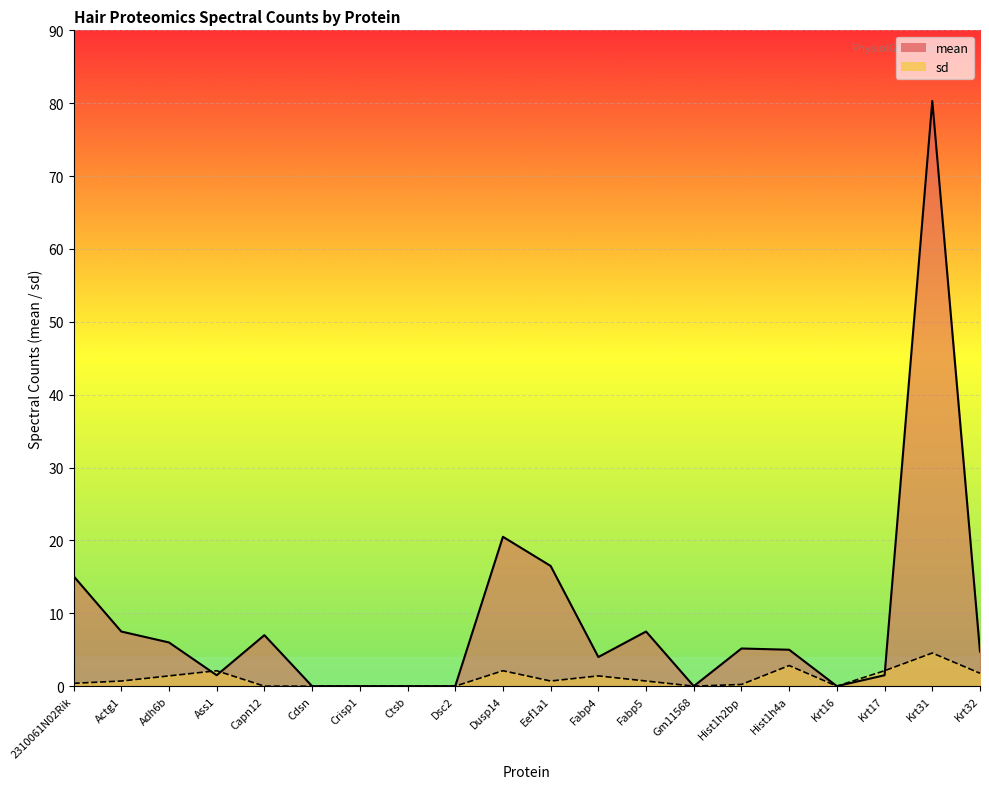

What is the value of the mean point at the 16th from the left?

5.0